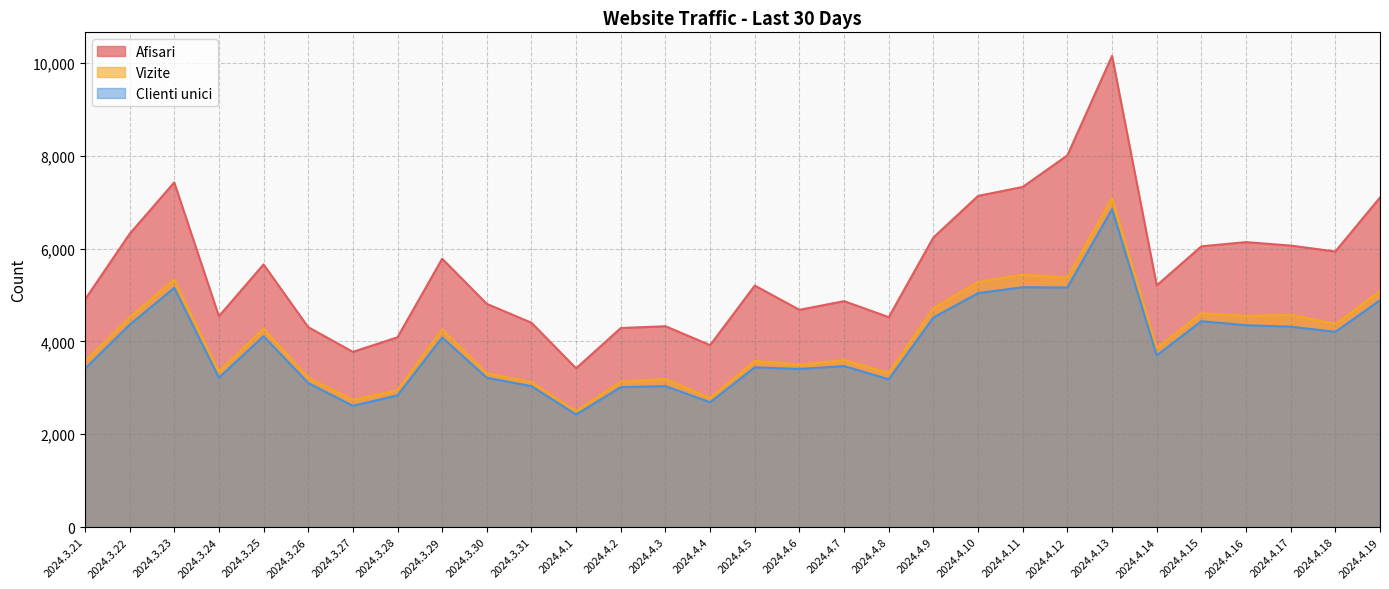

What is the difference between the Vizite values at 2024.4.9 and 2024.3.22?

203